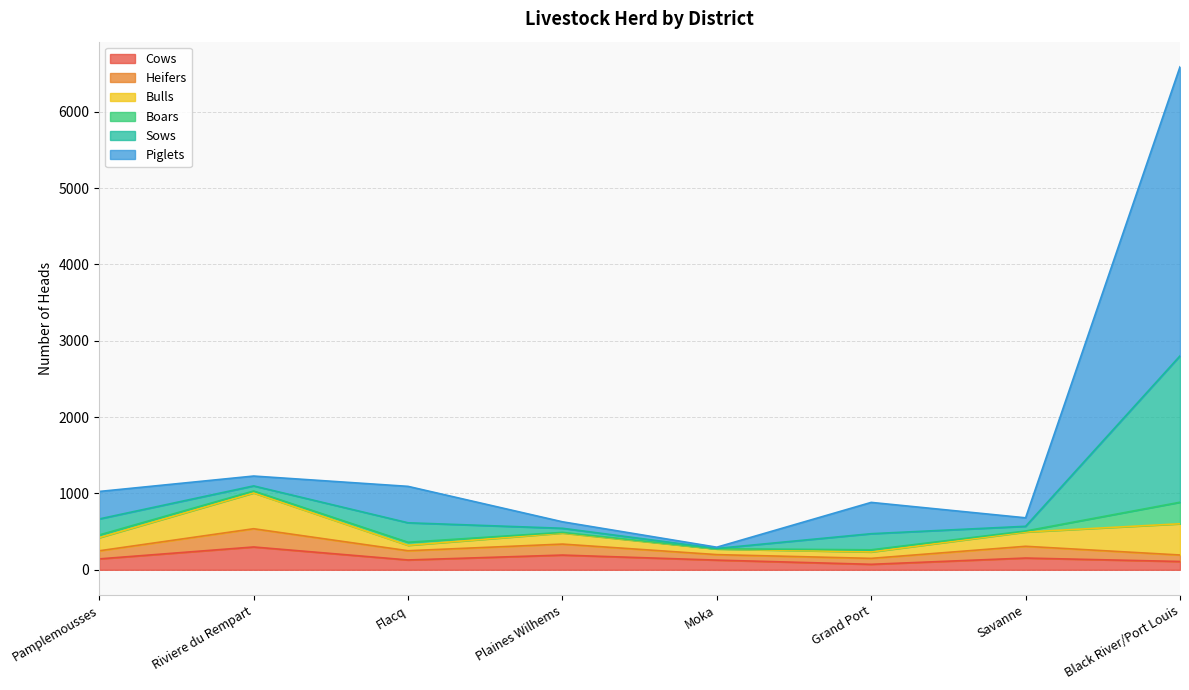

At which category is the sum across all series the highest?

Black River/Port Louis